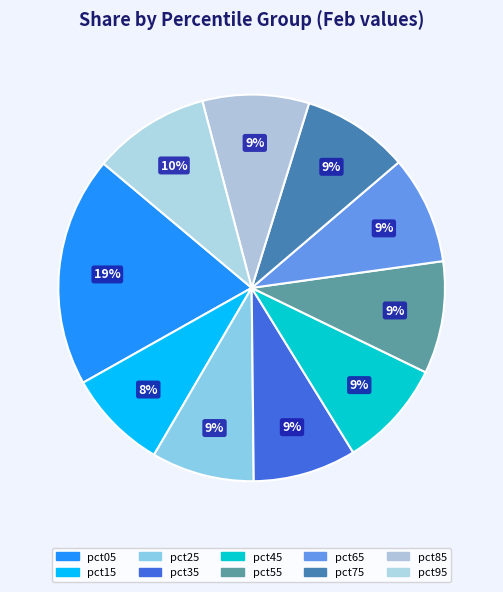

True or false: pct35 accounts for 9% of the total.

True